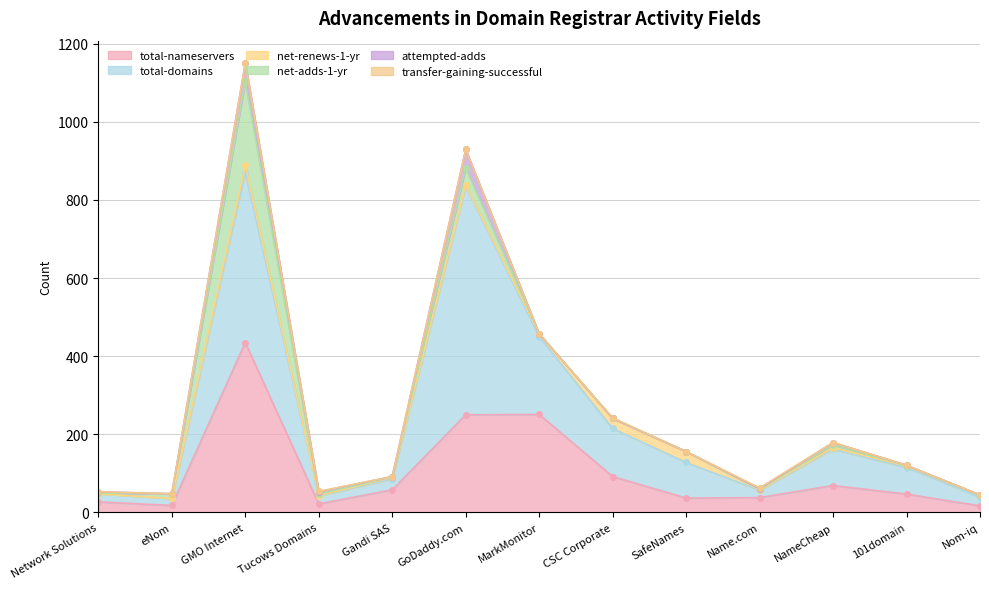

Which series has the largest total across all categories?

total-domains